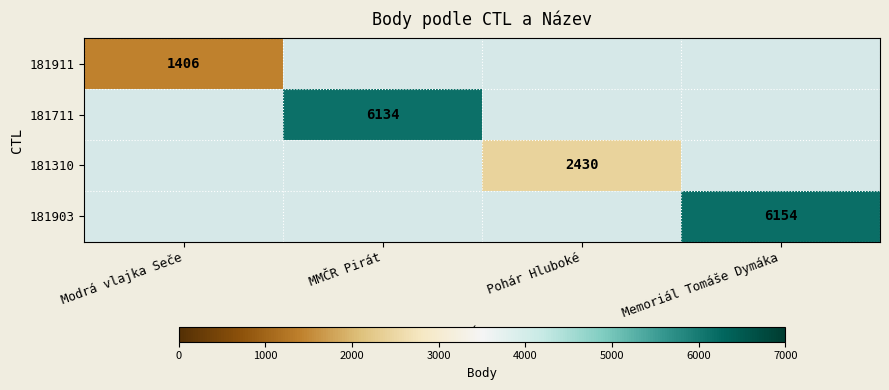

Is it true that 181711 equals 1325 at MMČR Pirát?

False